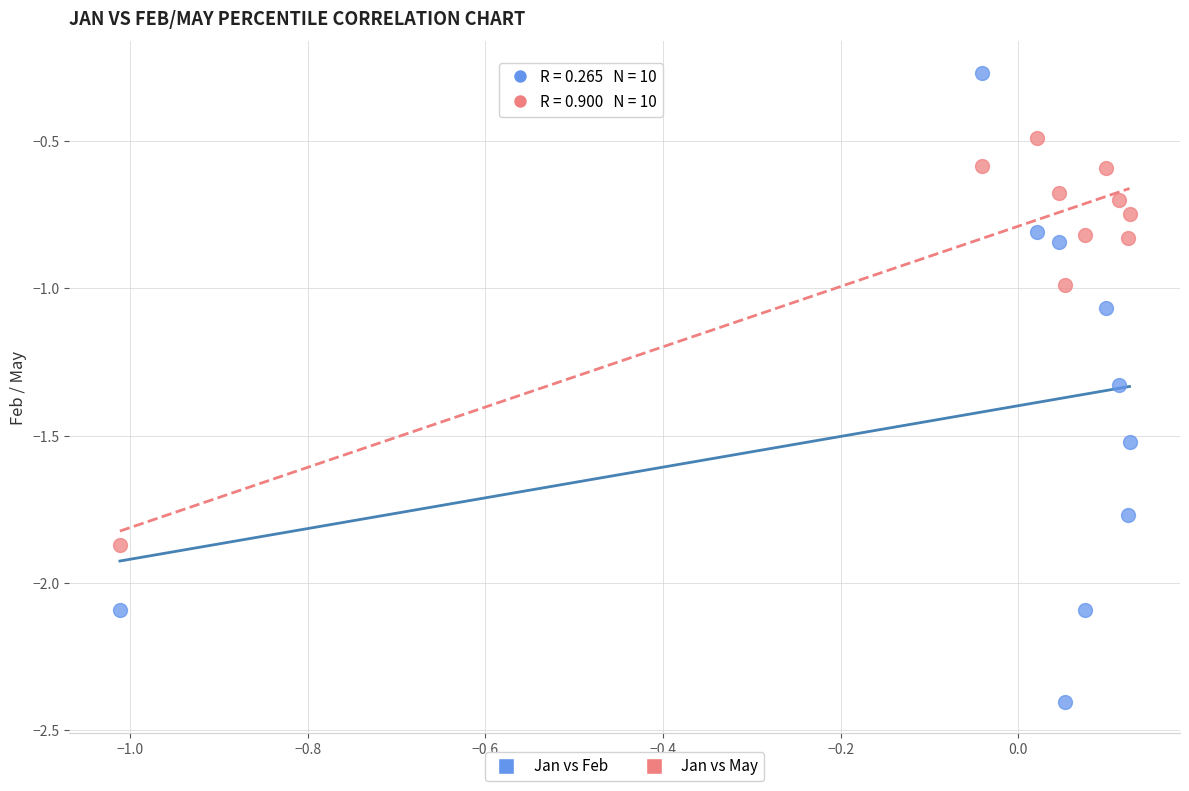

Which series contains the highest Y value?

Jan vs Feb